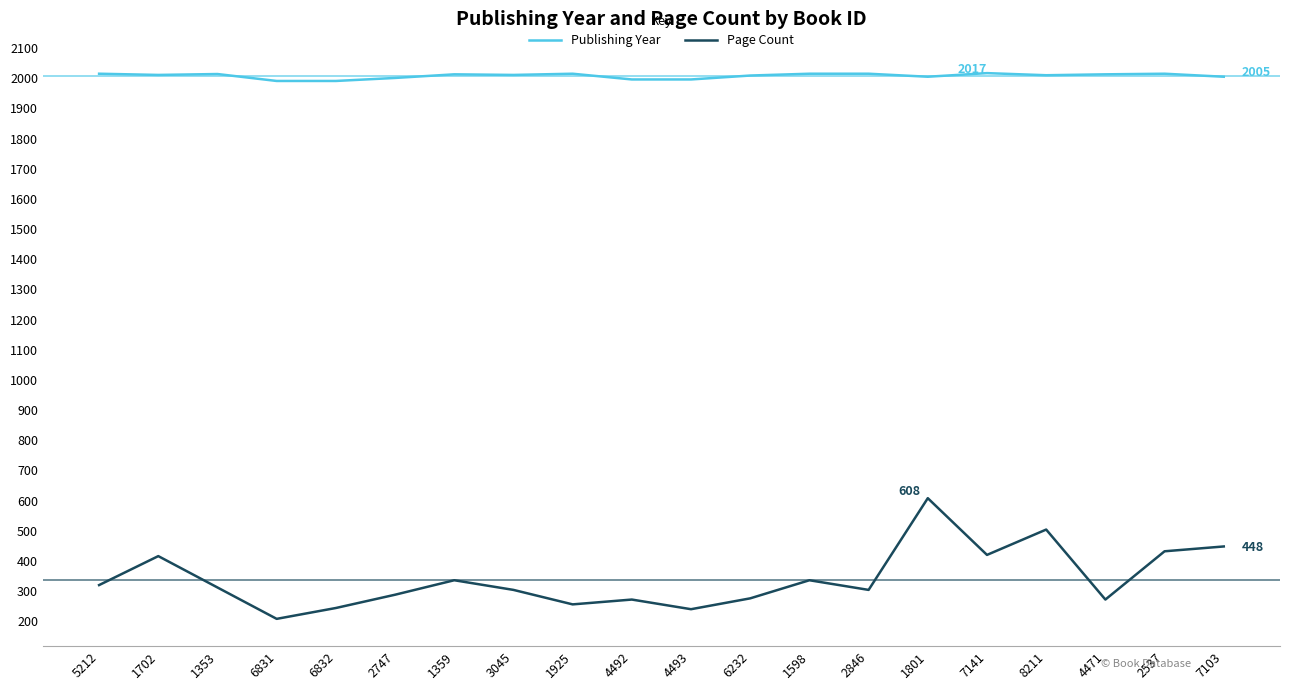

What is the difference between the highest and lowest values at 6232?

1733